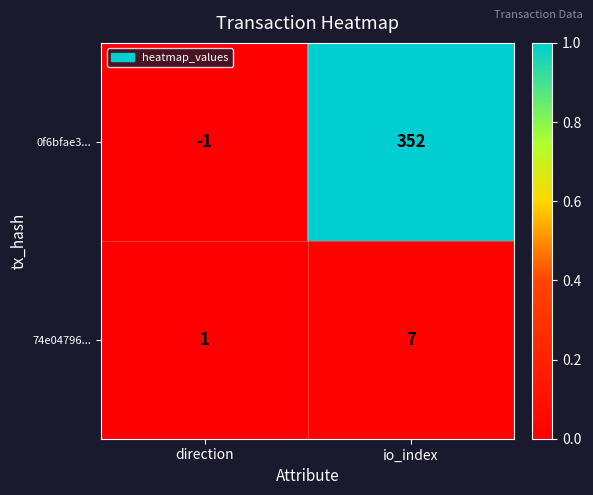

True or false: 74e04796... has a value of 0 at direction.

False